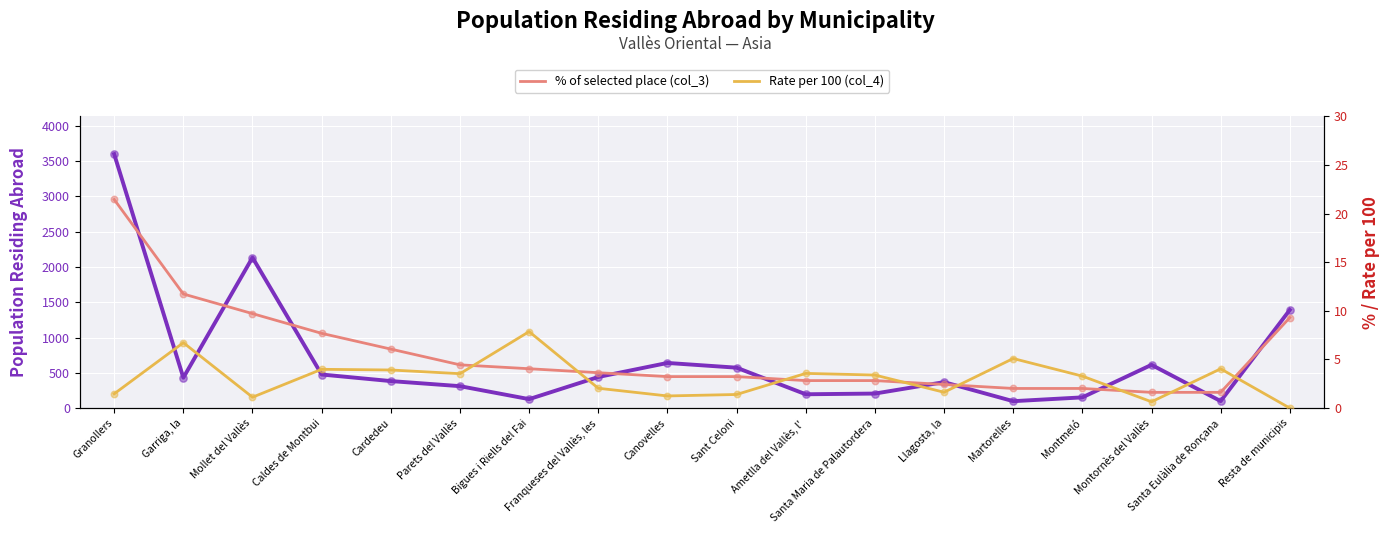

What is the total value across all series at Santa Eulàlia de Ronçana?

104.7